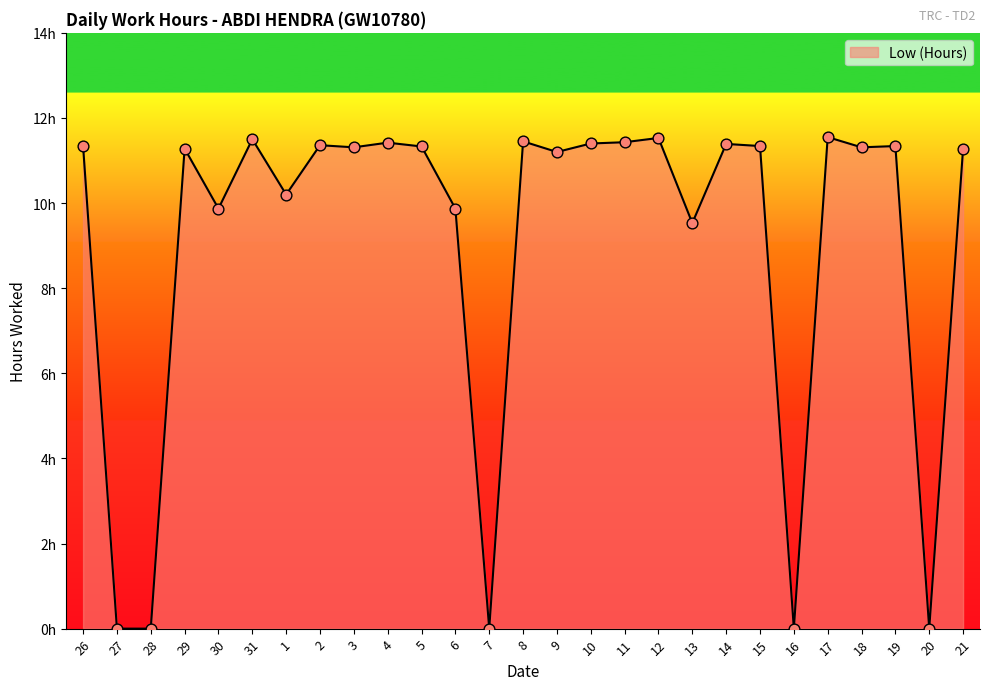

Between 21 and 30, which is larger?

21